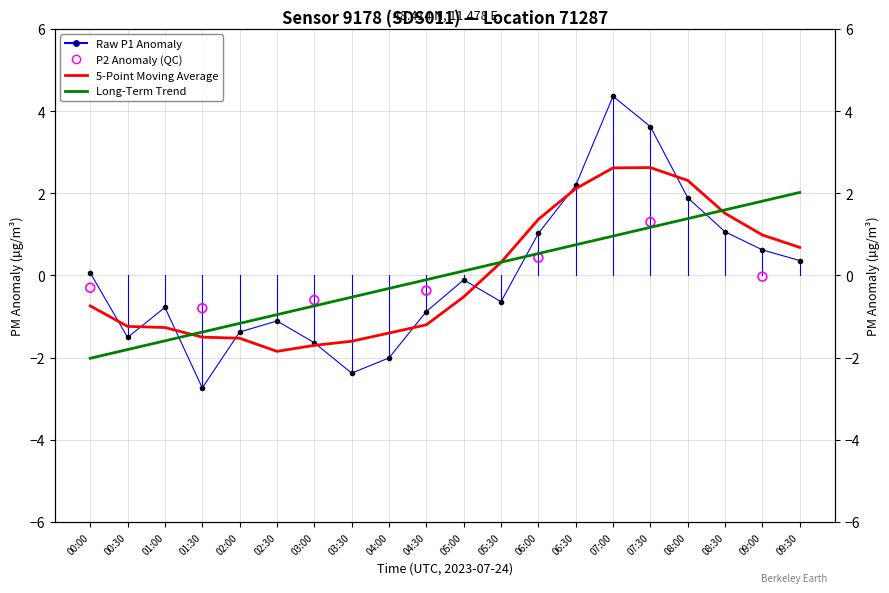

Between 00:30 and 05:00, which is larger?

05:00